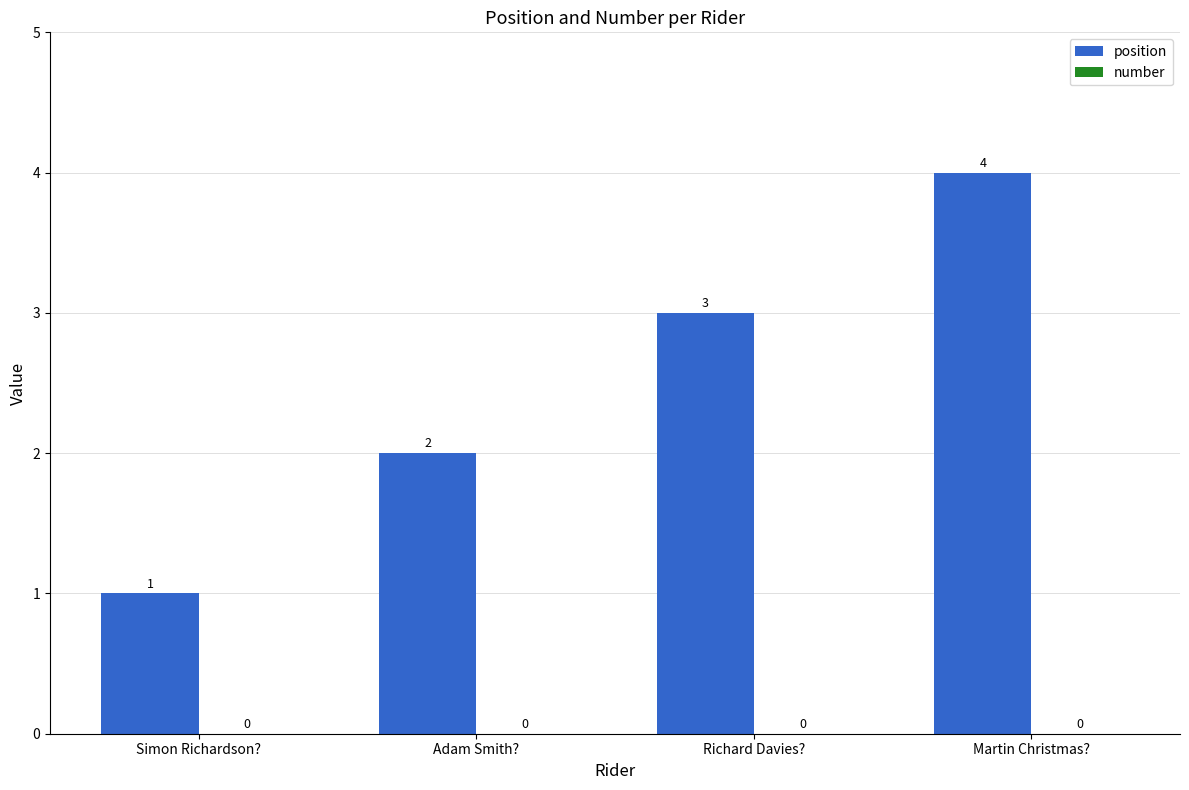

How many values are between 2 and 4?

3